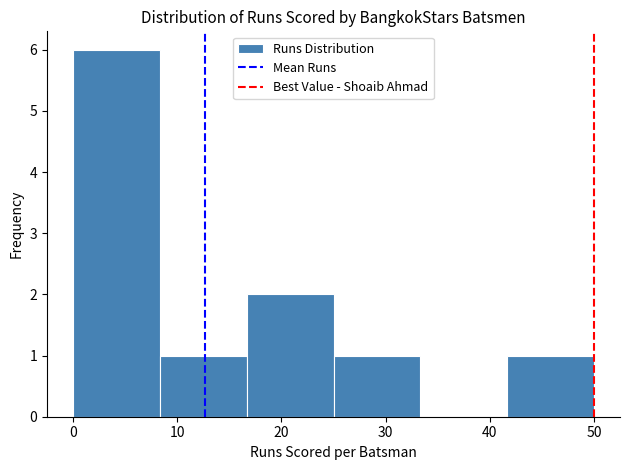

How tall is the bar that spans 17 to 25 on the x-axis? Neither the bar edges nor the heights are printed on the chart, so give them approximately, as read against the axes.

2